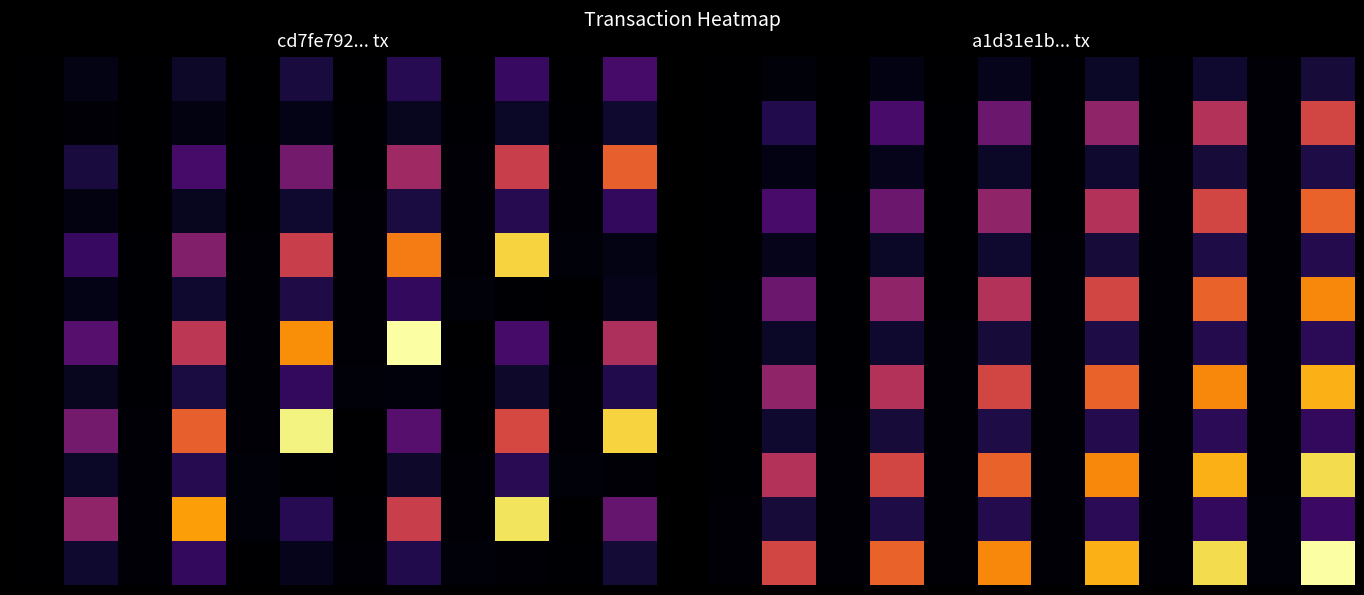

How many data points in row_2 are above 44?

5